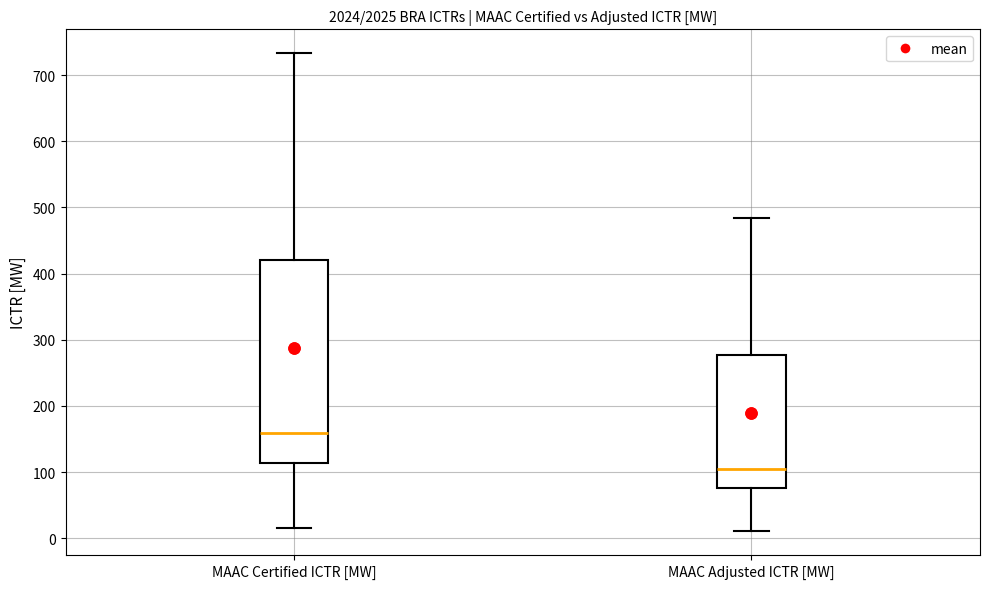

Reading left to right, read every box against the y-axis: the position of its median line, the range the box covers, and the ends of its whiskers. The values are not printed on the chart, so give them approximately, as read against the axis.

MAAC Certified ICTR [MW]: median 160, box 110 to 420, whiskers 20 to 730
MAAC Adjusted ICTR [MW]: median 110, box 80 to 280, whiskers 10 to 480